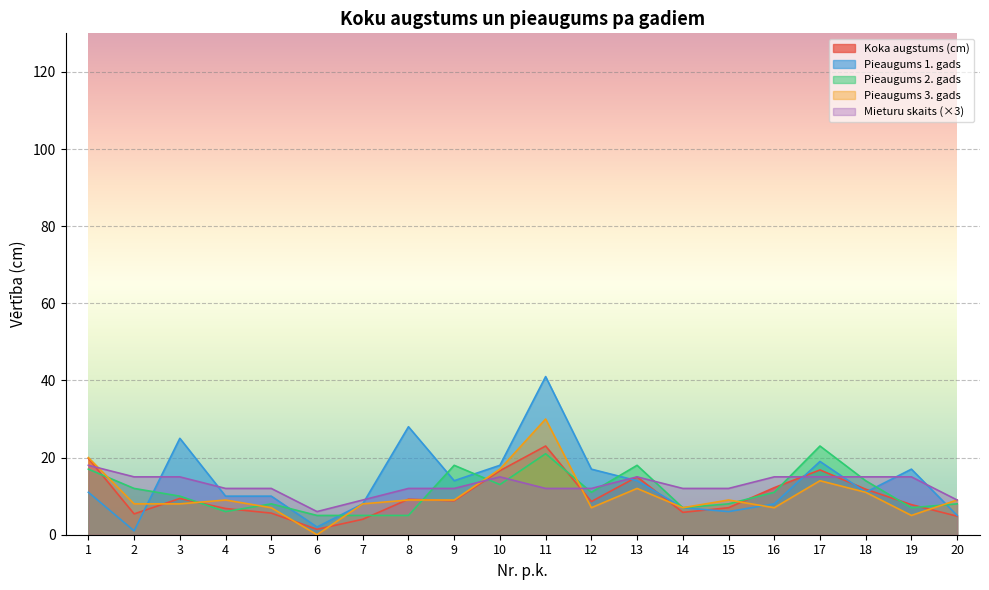

Is the value of Mieturu skaits at 16 greater than the value of Koka augstums (cm) at 17?

No